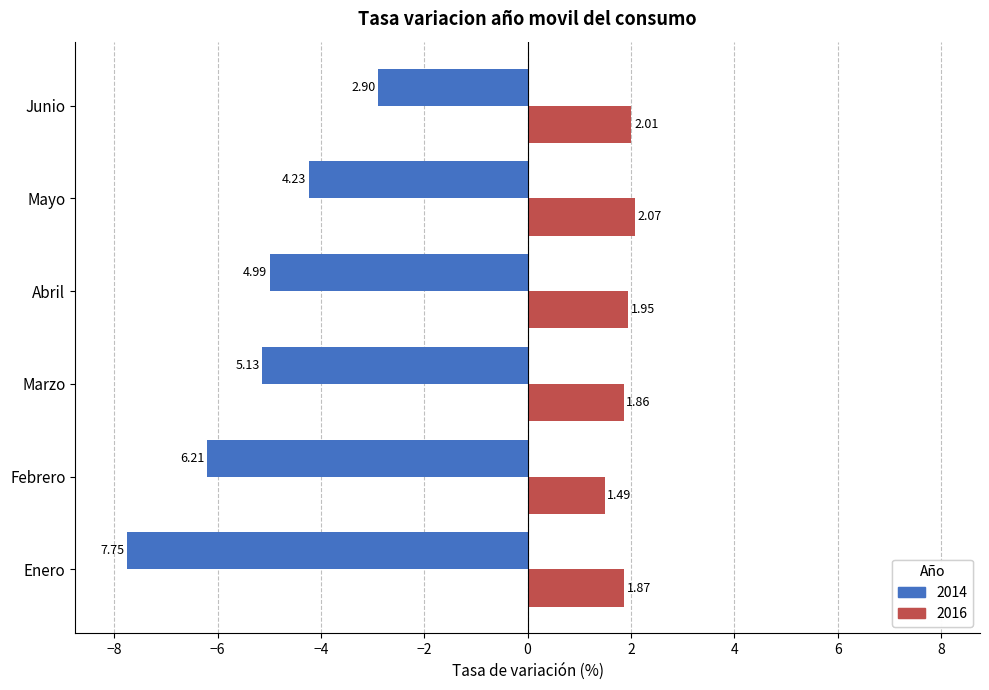

Which category has the lowest value in the 2016 series?

Febrero